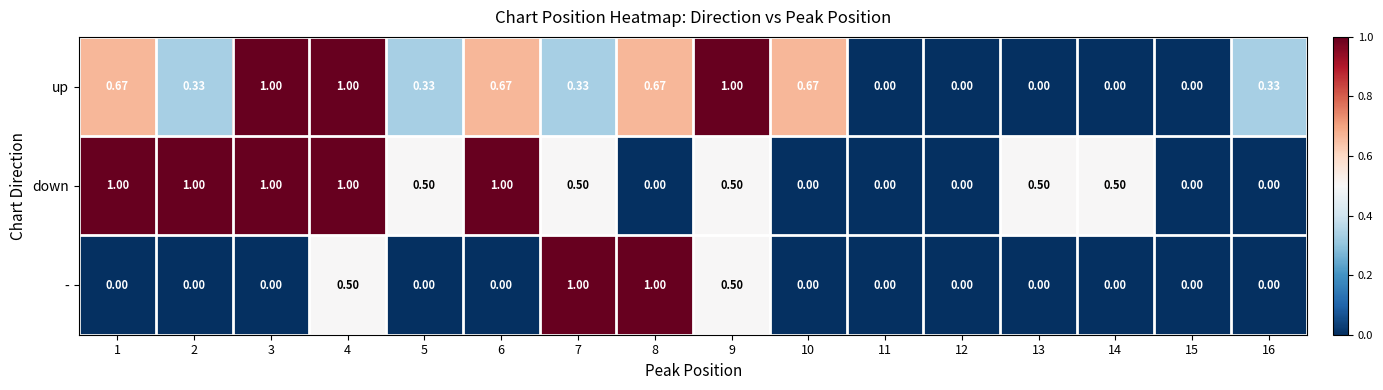

Which series has the largest total across all categories?

down